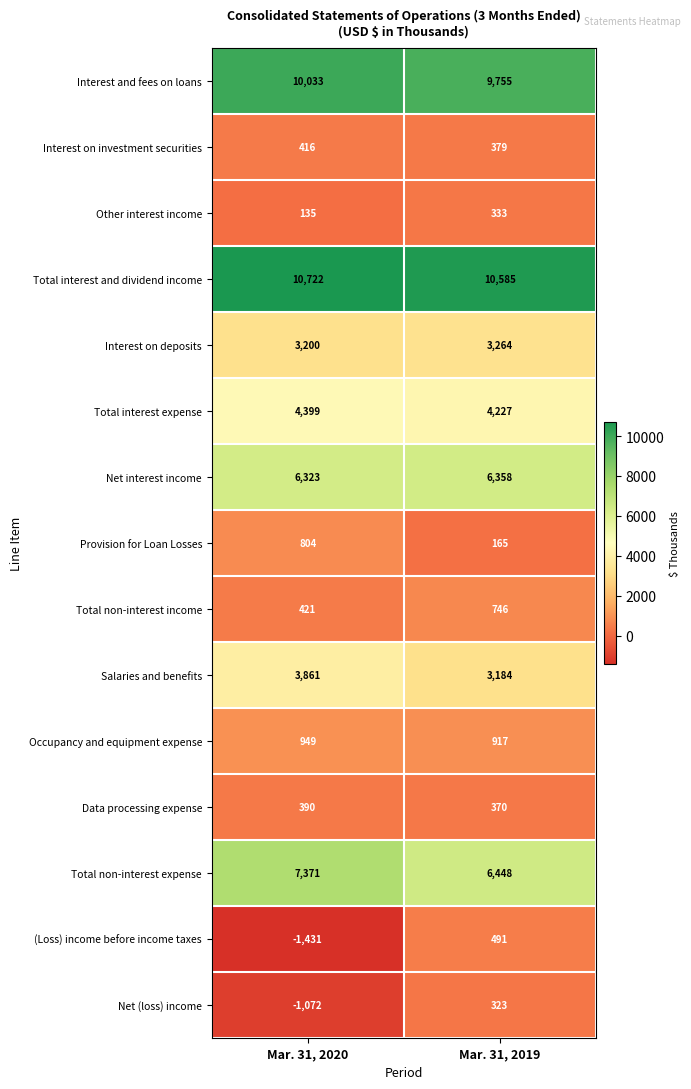

Is it true that Salaries and benefits equals 6278 at Mar. 31, 2020?

False